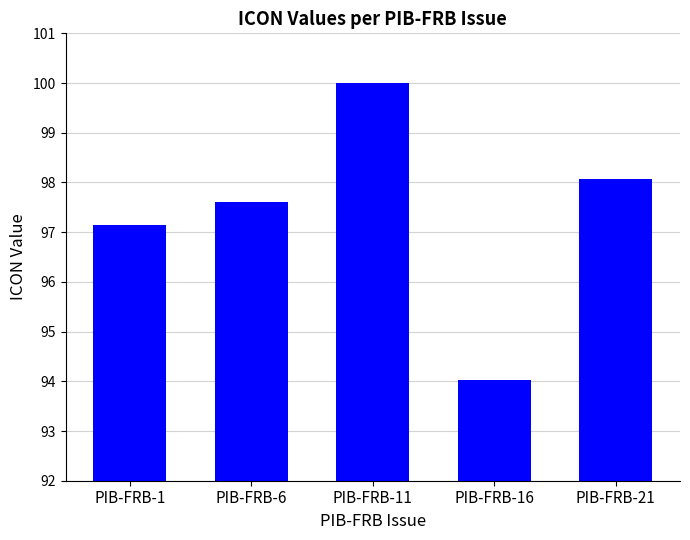

The chart shows a value of 153.2 at PIB-FRB-6. True or false?

False